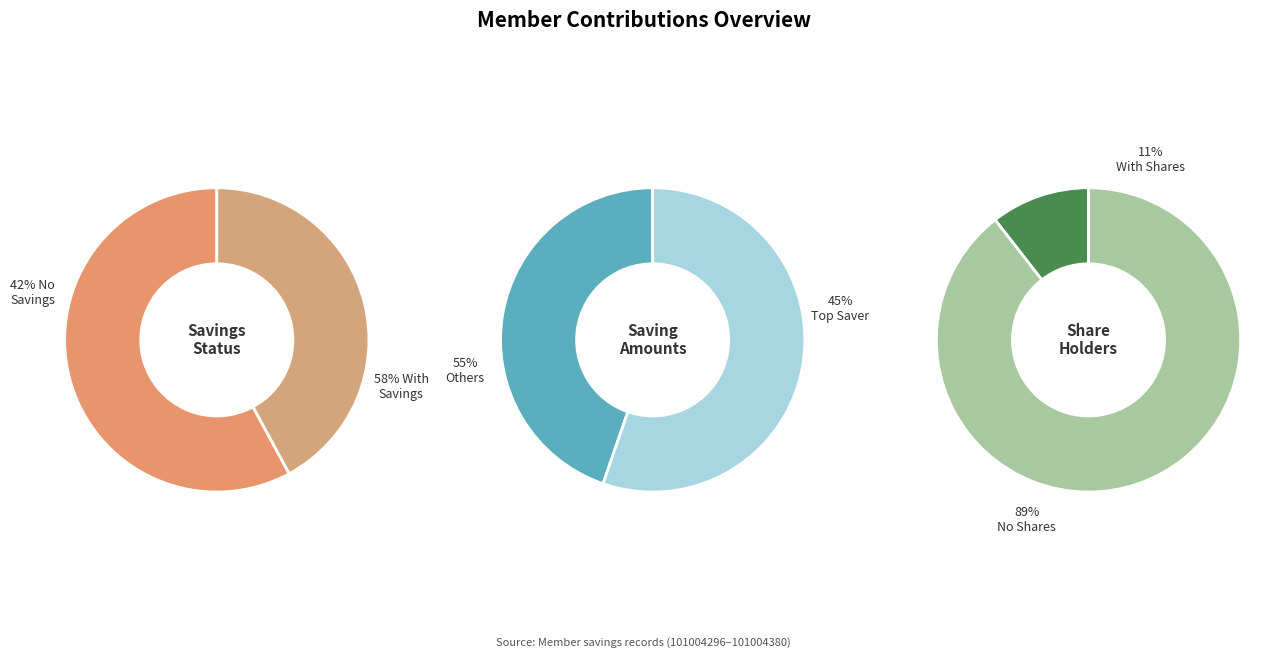

Is it true that BABIRYE SUZAN is 7% of the pie?

False